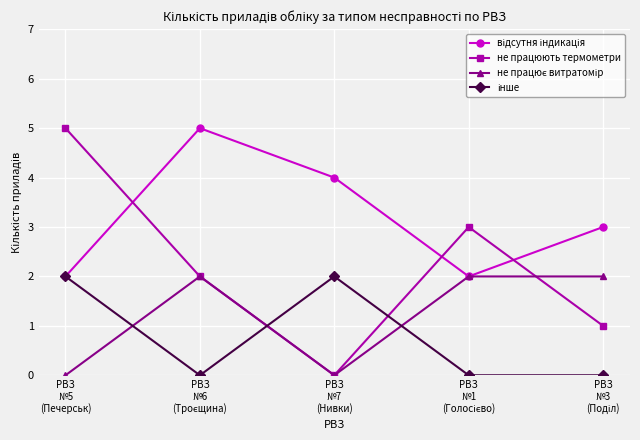

In не працюють термометри, how many points are higher than both neighbors (excluding endpoints)?

1